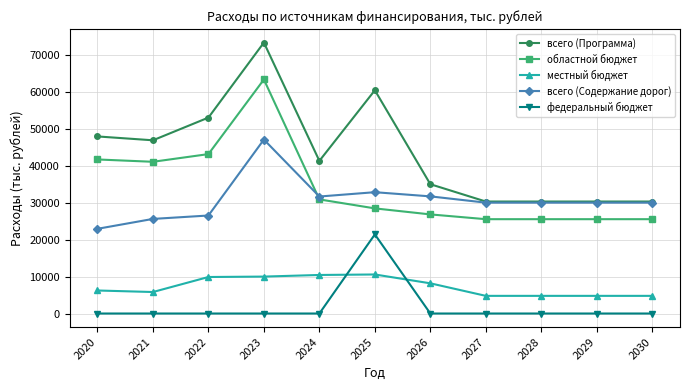

What is the difference between the всего (Содержание дорог) values at 2027 and 2024?

1659.5